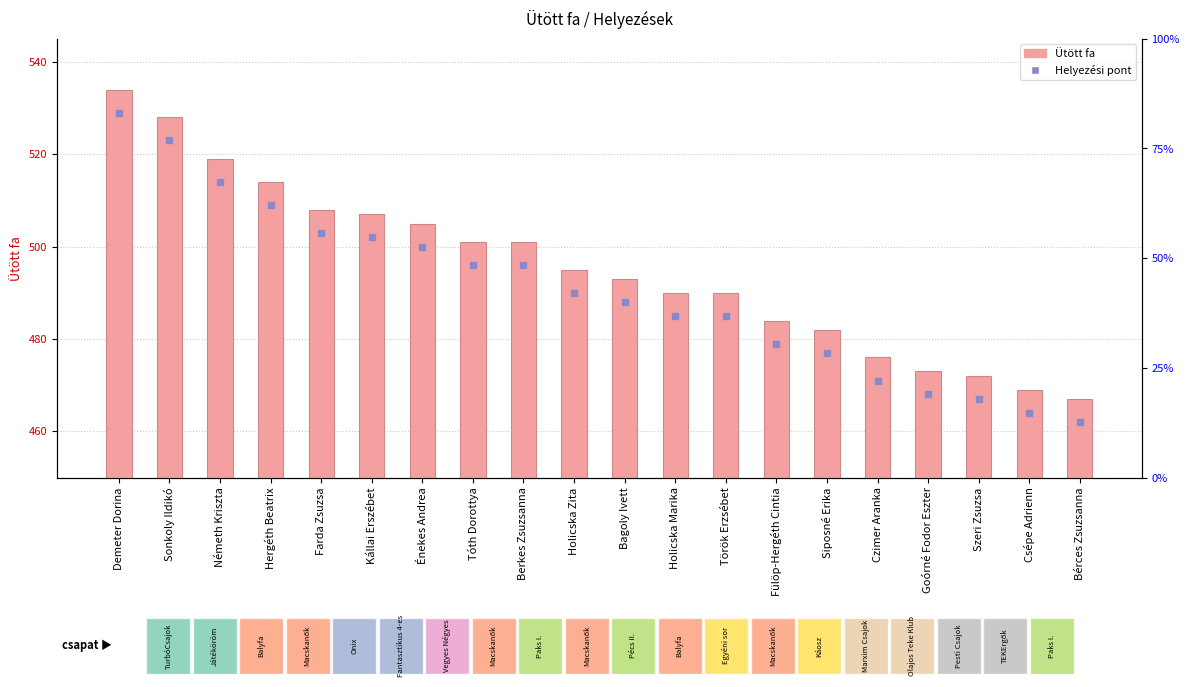

What is the value of the 14th bar from the left?

484